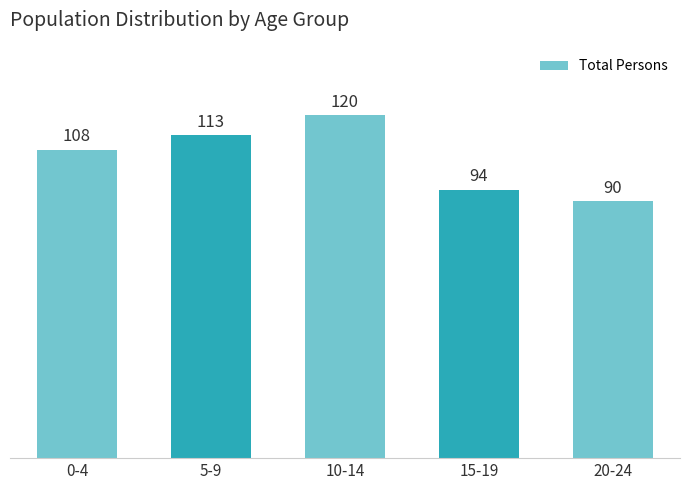

Reading left to right, what are all the values shown in this chart?

108	113	120	94	90